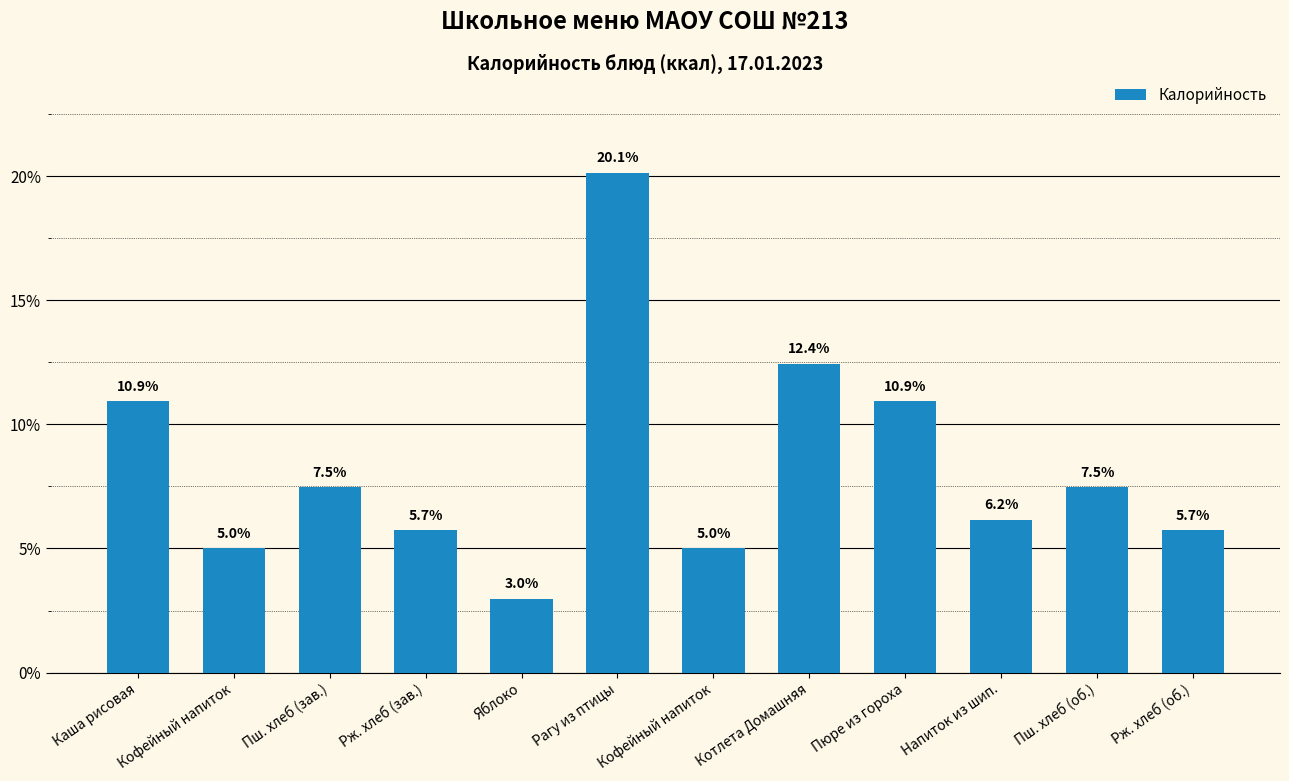

How many bars are there in total?

12